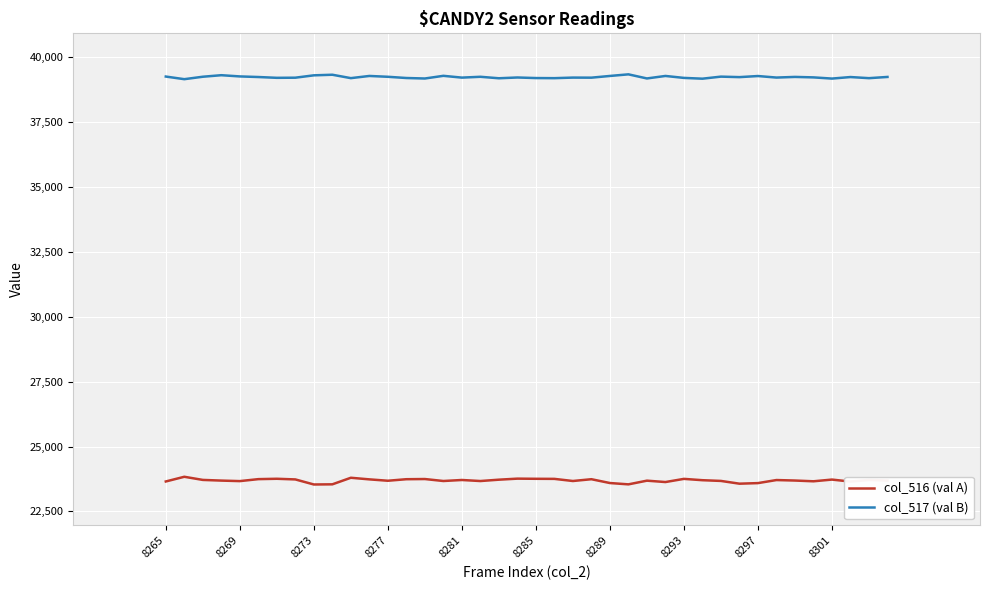

List the series in order of their peak value, lowest first.

col_516 (val A), col_517 (val B)